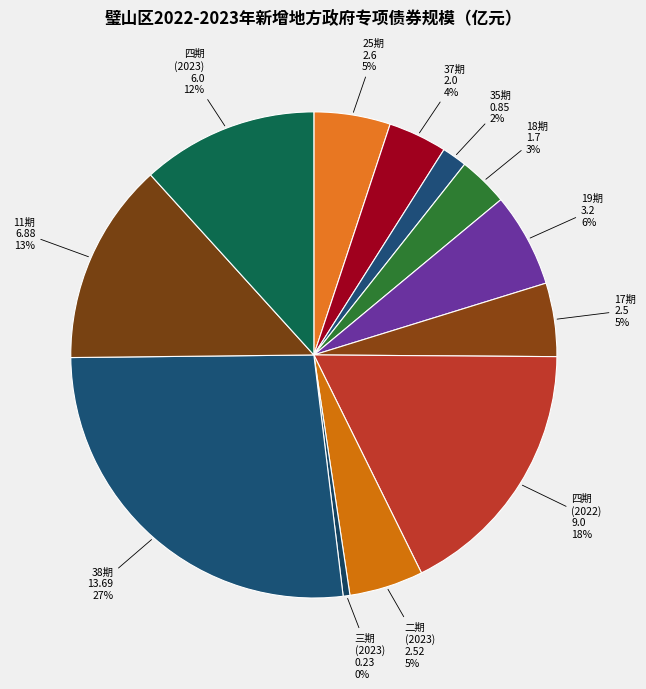

Which slice is the smallest?

2023年重庆市政府专项债券（三期）